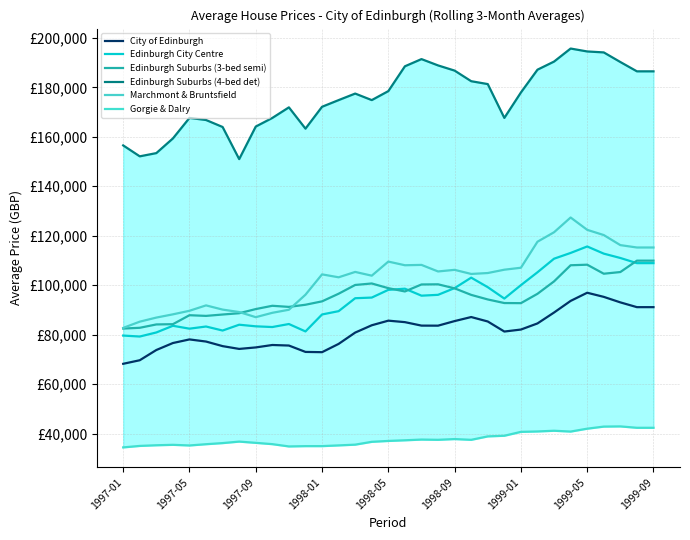

What is the average value of the Gorgie & Dalry series?

37751.6